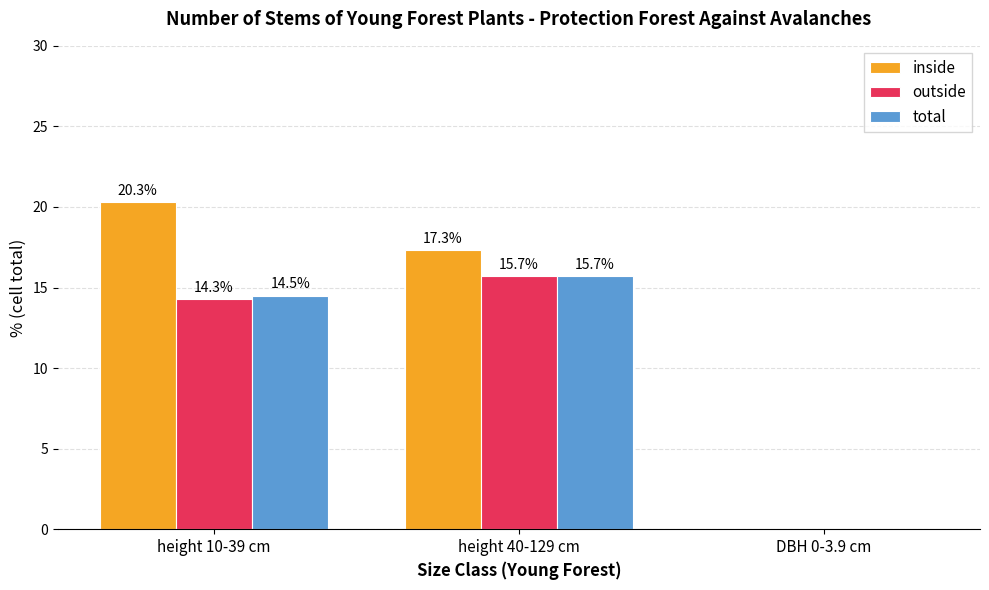

At which category is the sum across all series the highest?

height 10-39 cm